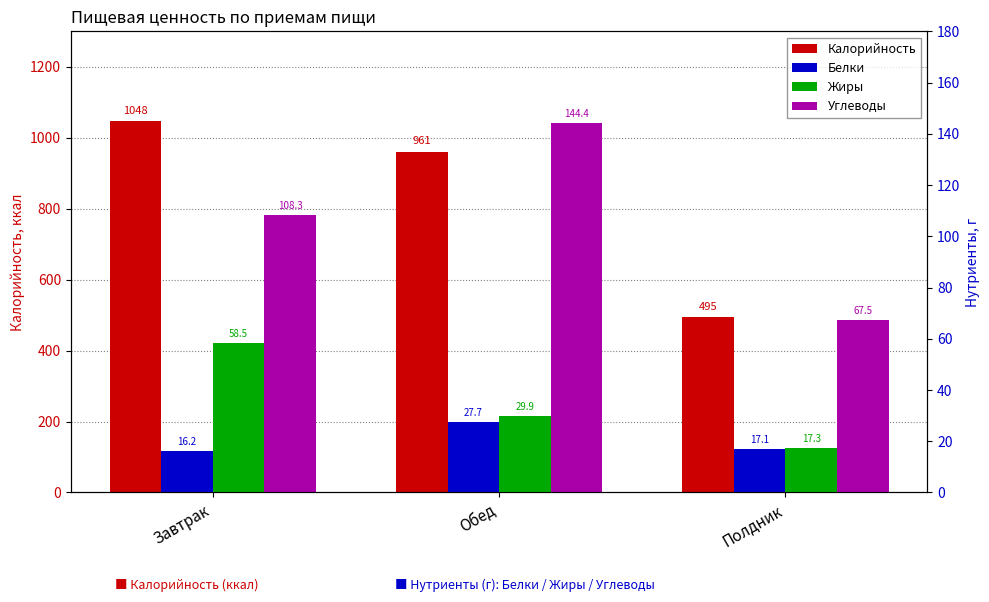

At which category is the sum across all series the highest?

Завтрак